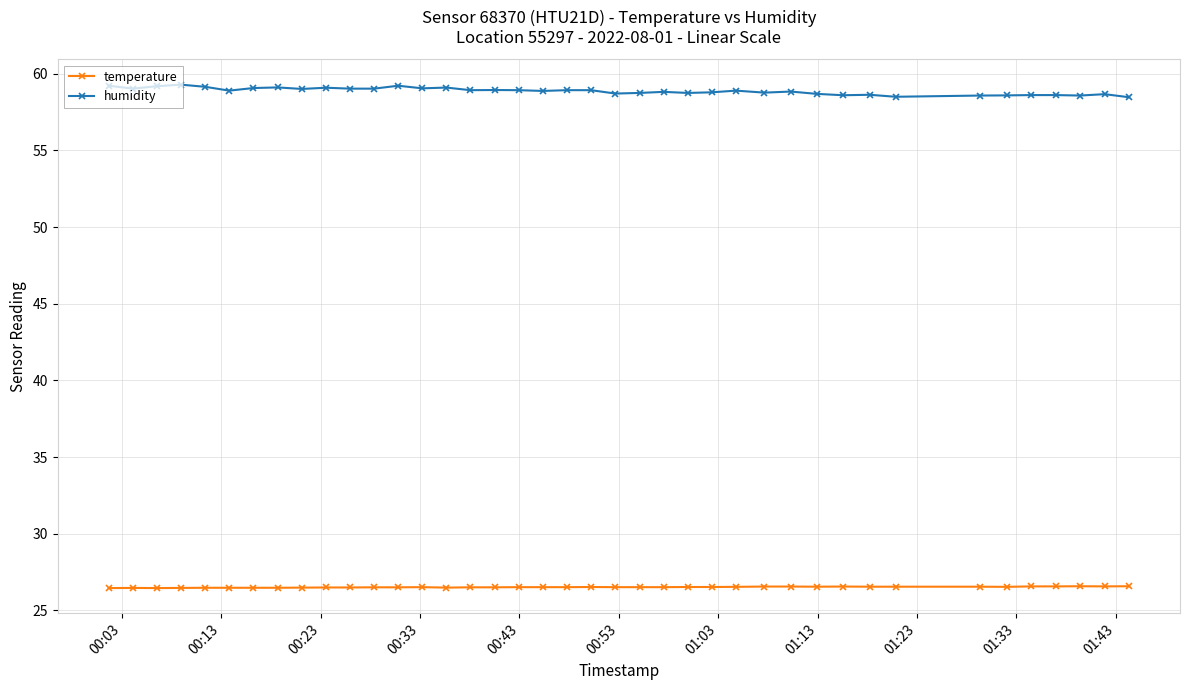

Which series has the largest total across all categories?

humidity